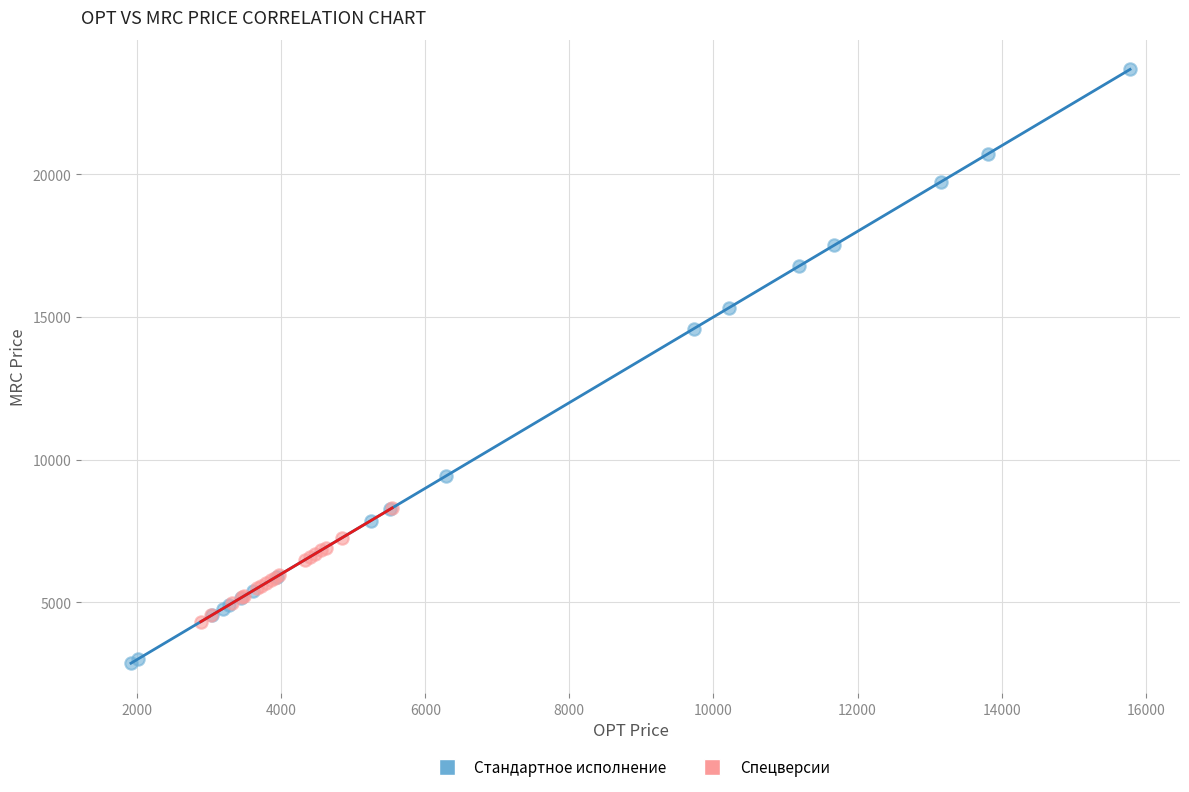

What are all the series names shown in the legend?

Стандартное исполнение, Спецверсии